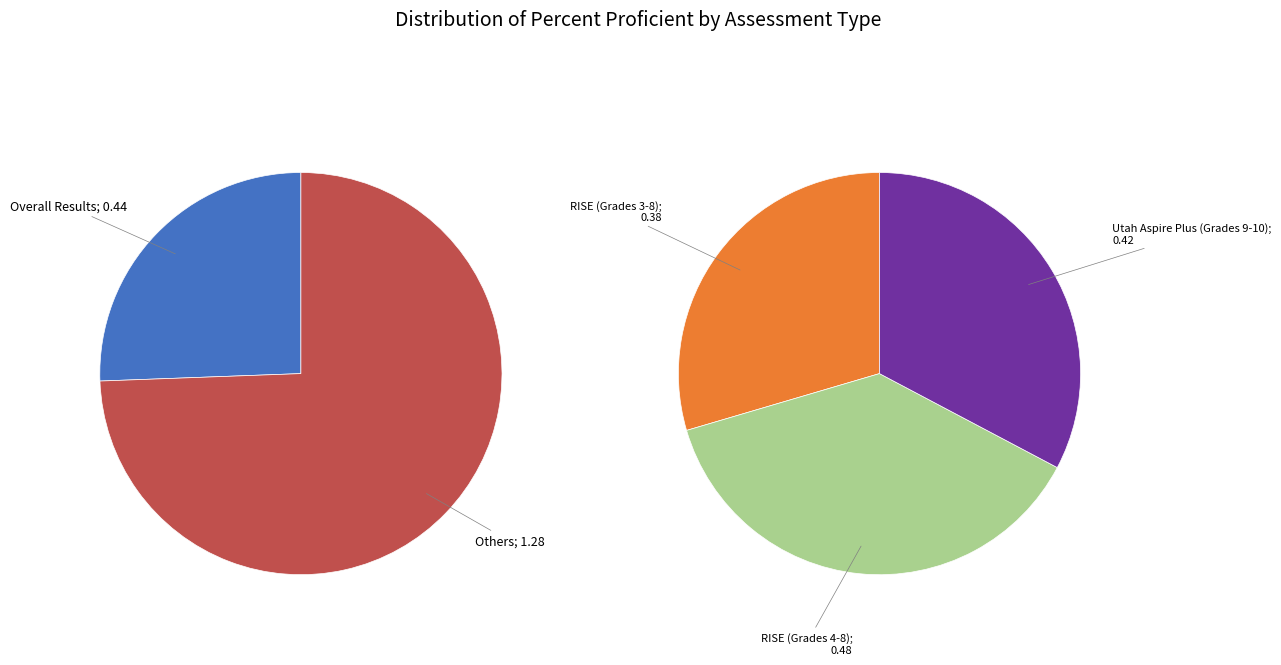

True or false: RISE (Grades 3-8) accounts for 31% of the total.

False